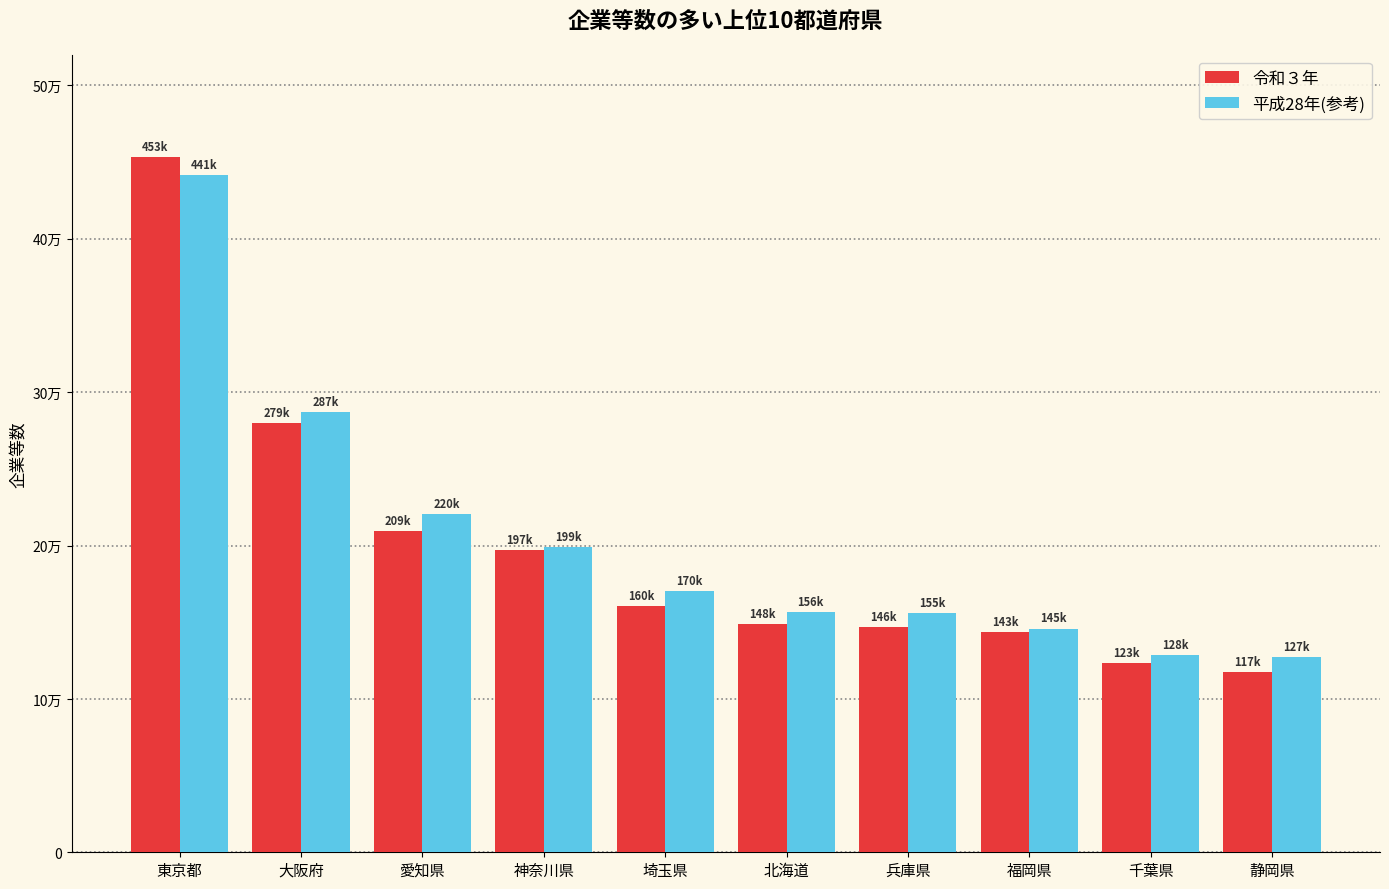

Rank the series at 静岡県 from highest to lowest value.

平成28年(参考), 令和３年